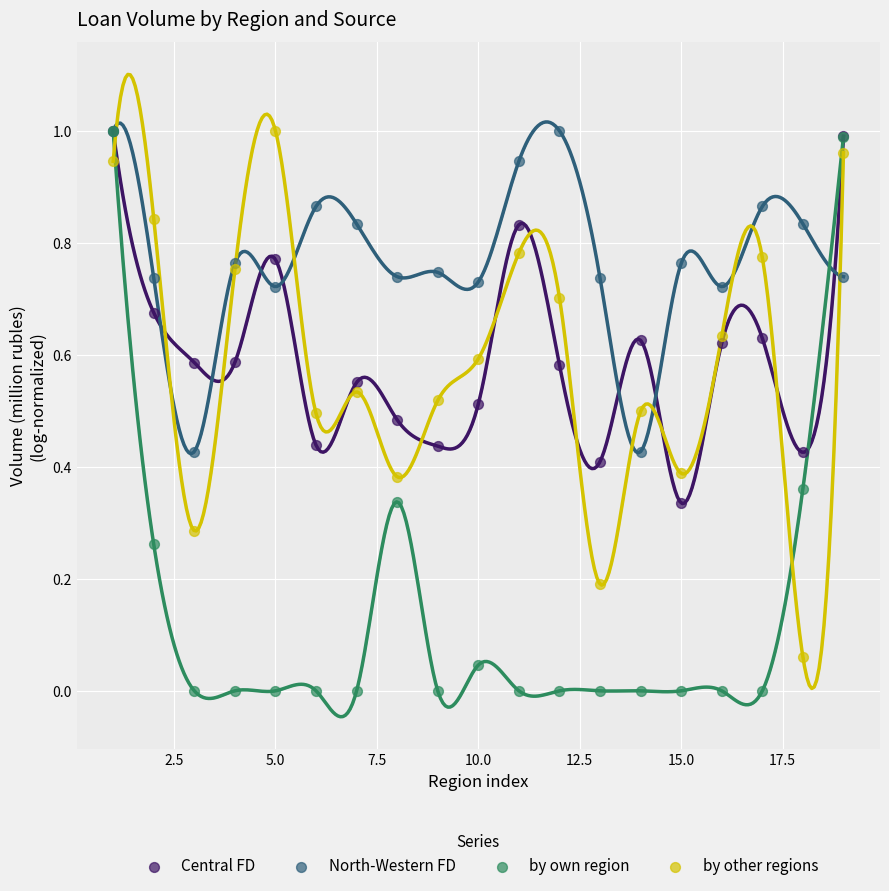

What are all the series names shown in the legend?

Central FD, North-Western FD, by own region, by other regions